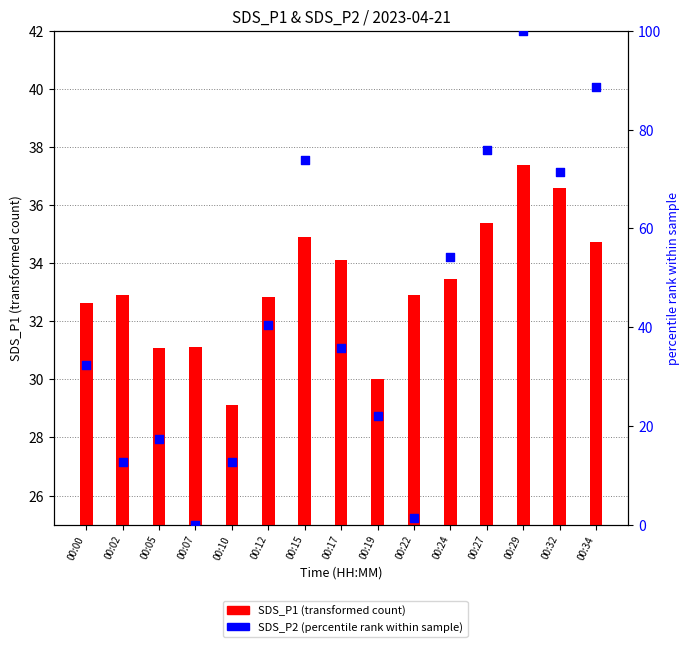

Which series has the largest total across all categories?

SDS_P2 (percentile)